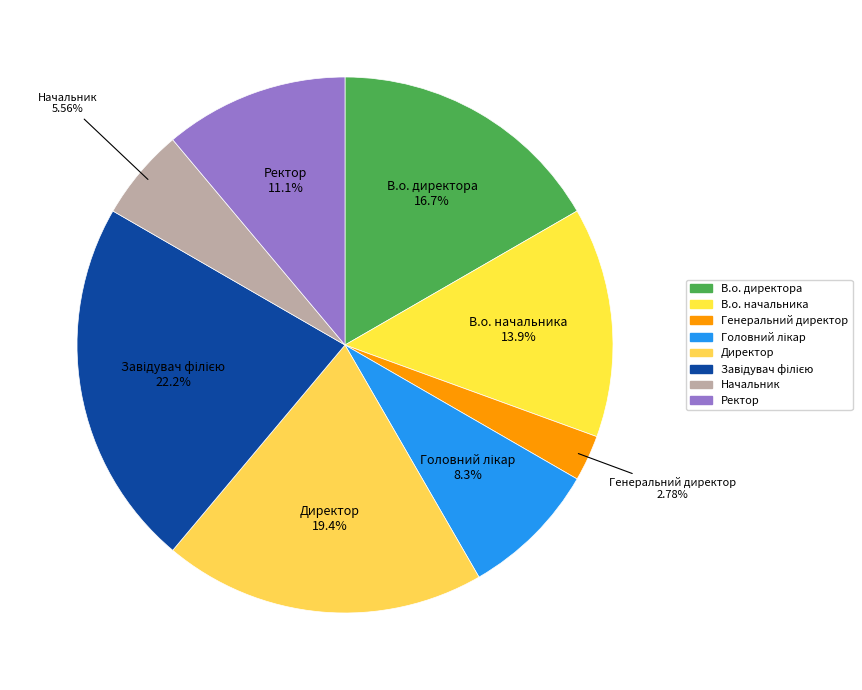

Is В.о. начальника the majority of the pie?

No